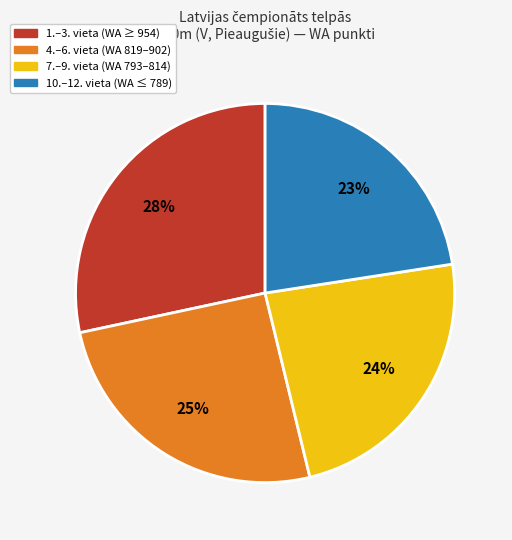

Is it true that 10.–12. vieta (WA ≤ 789) is 31% of the pie?

False